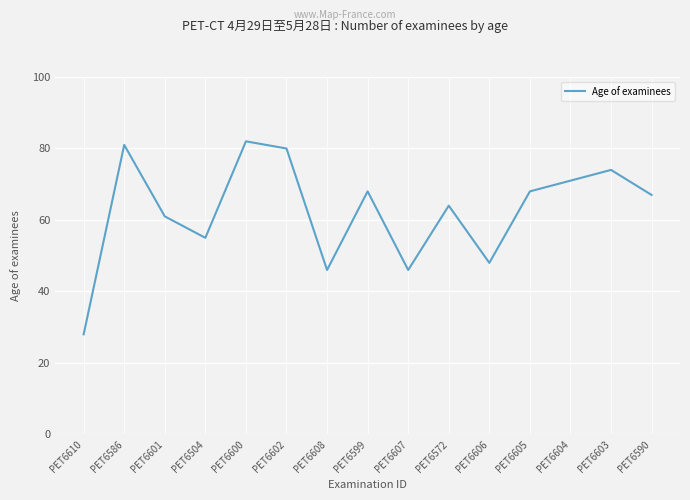

What value does the data have at PET6603, to the nearest 10?

70